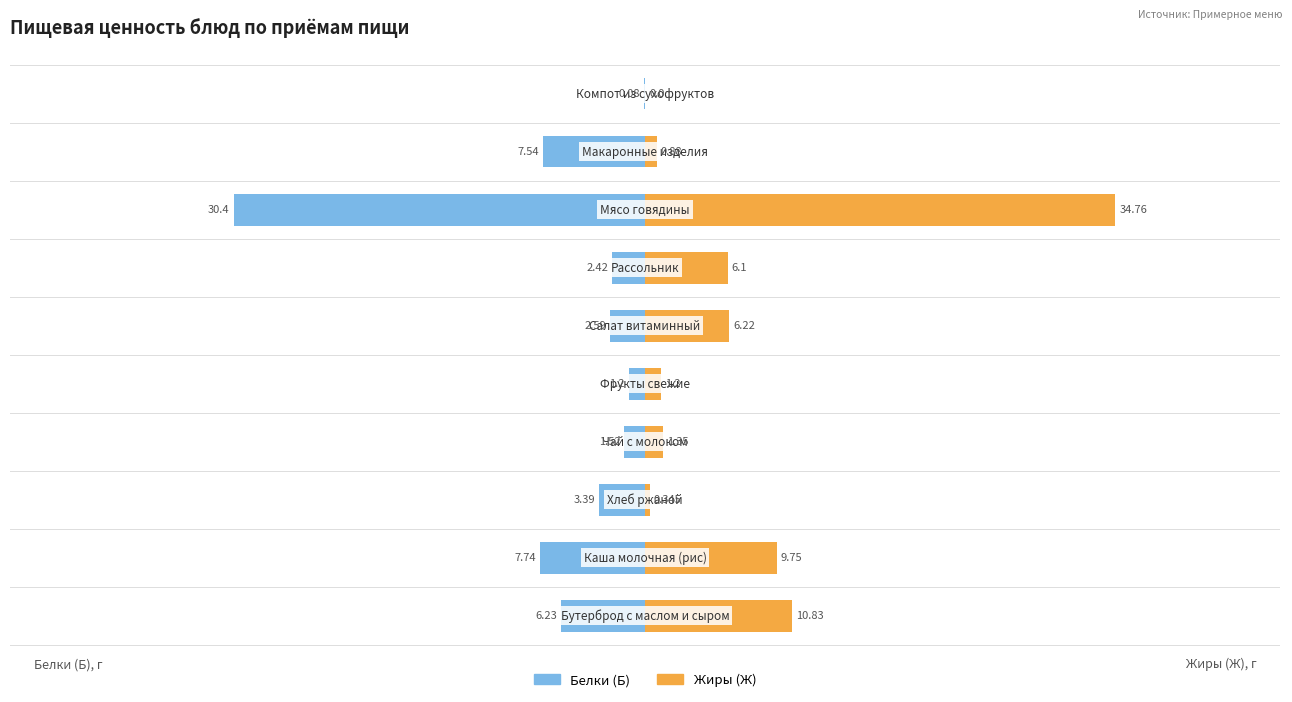

How many series are shown in this chart?

2